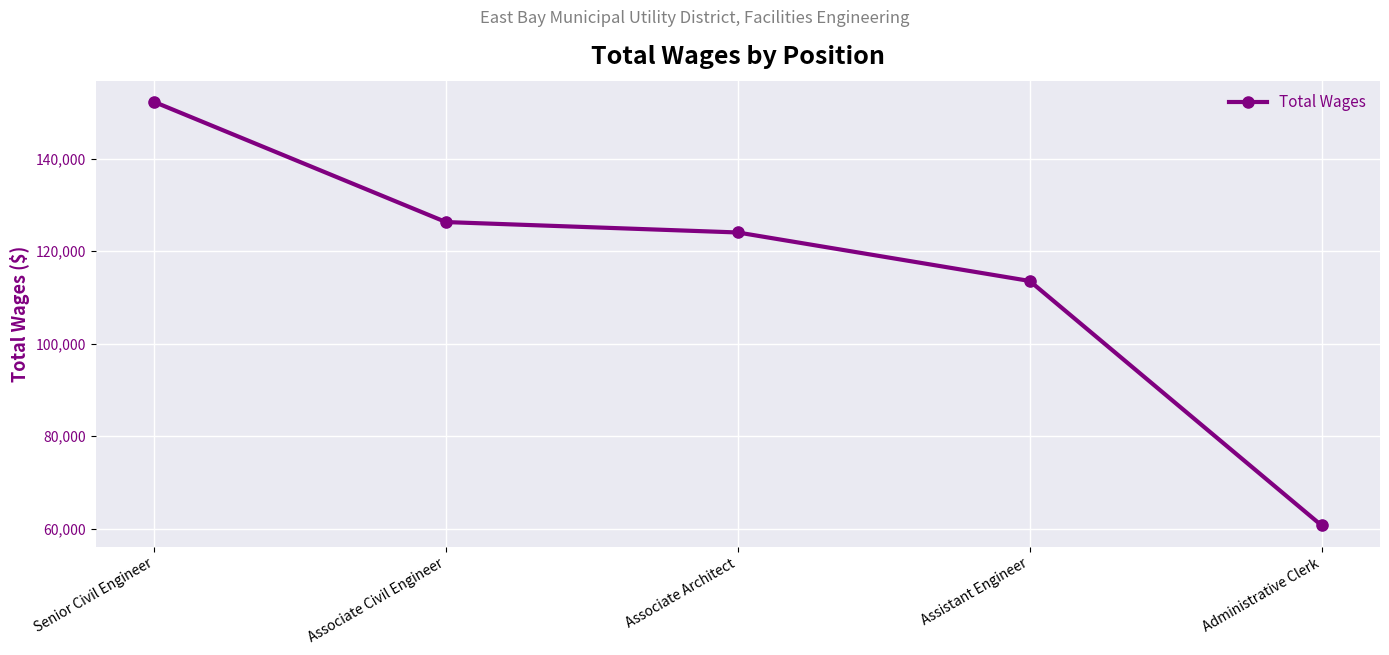

What is the change in value from Senior Civil Engineer to Assistant Engineer?

-38731